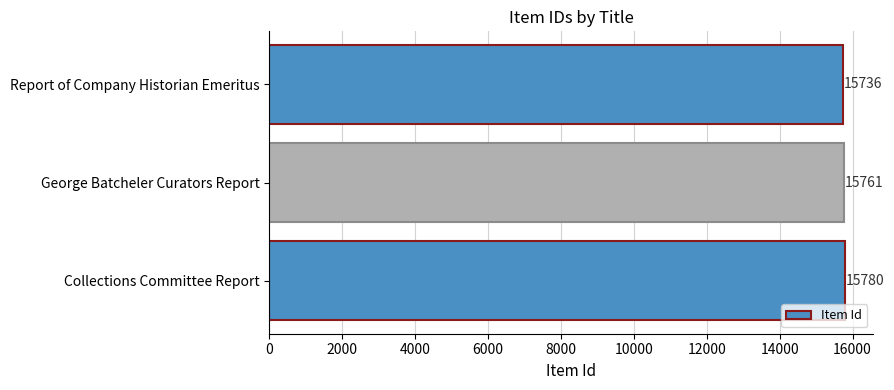

List the labels in order of value, largest first.

Collections Committee Report, George Batcheler Curators Report, Report of Company Historian Emeritus